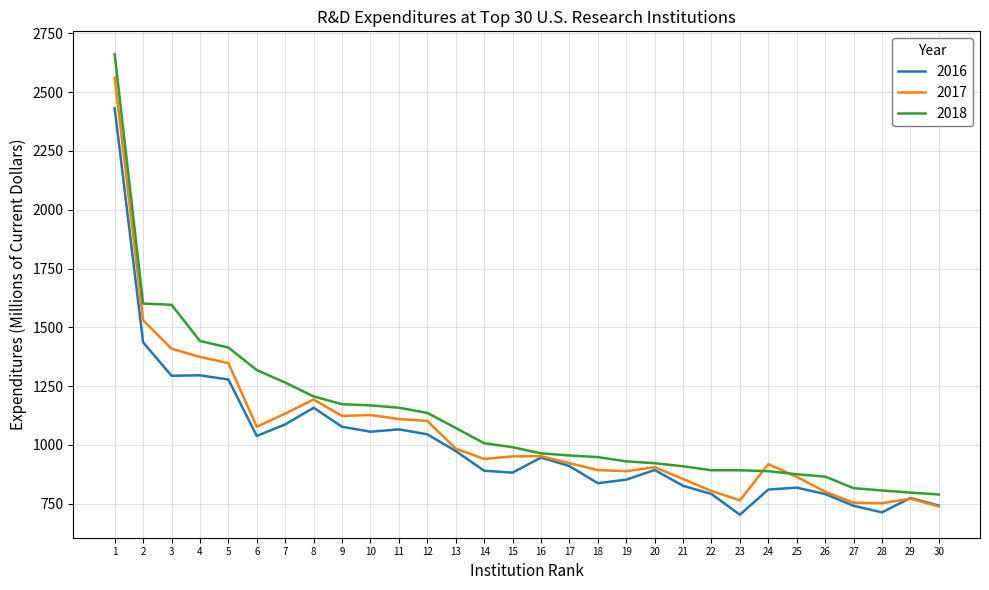

What are all the series names shown in the legend?

2016, 2017, 2018